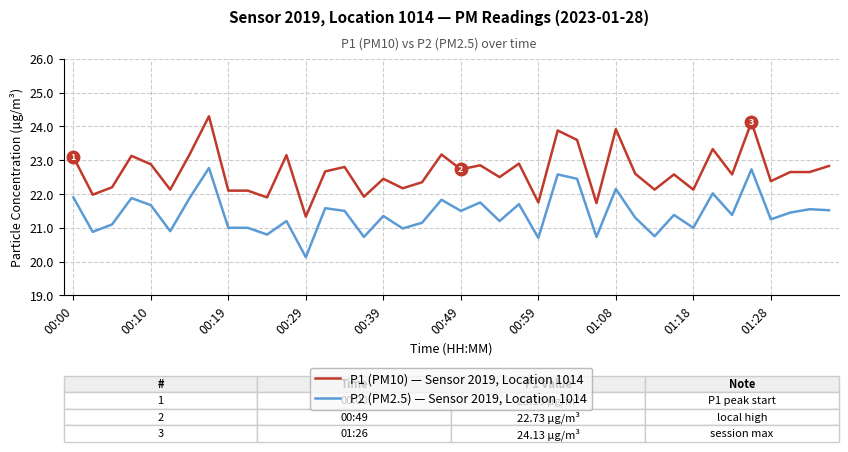

True or false: P2 (PM2.5) — Sensor 2019, Location 1014 and P1 (PM10) — Sensor 2019, Location 1014 intersect in this chart.

False